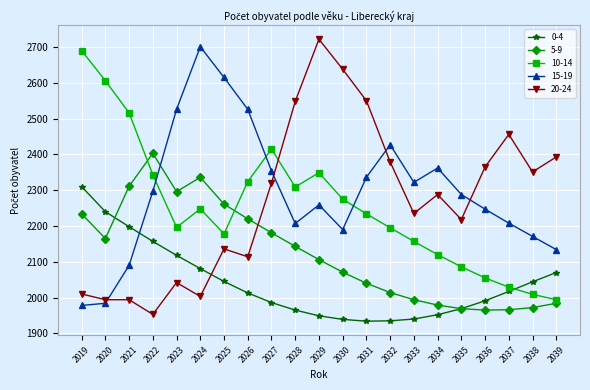

Is the value of 0-4 at 2025 greater than the value of 20-24 at 2035?

No